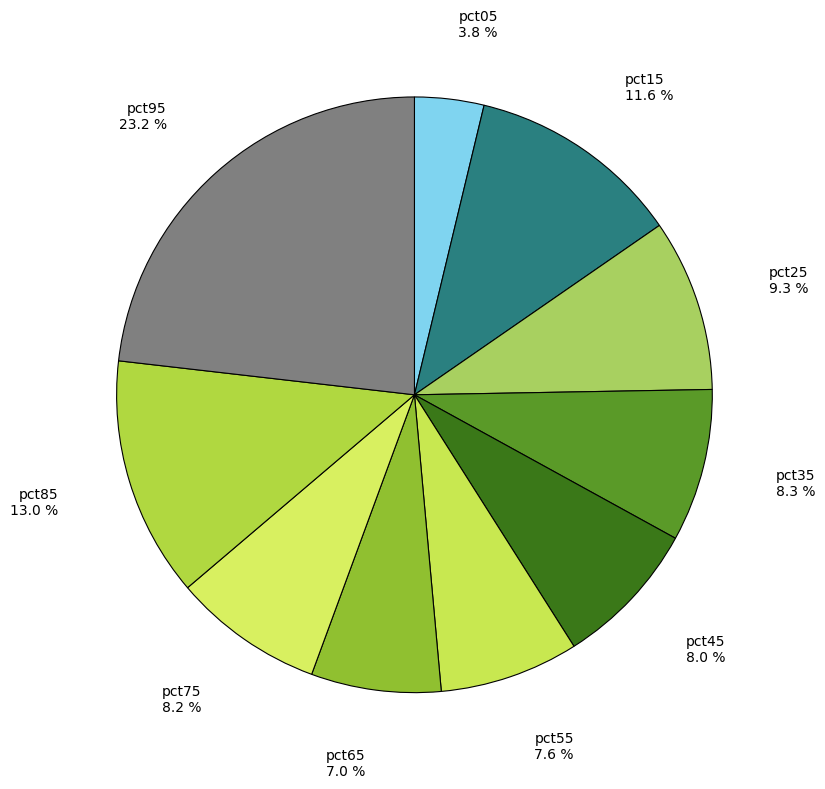

What percentage is NOT represented by pct65?

93.0%